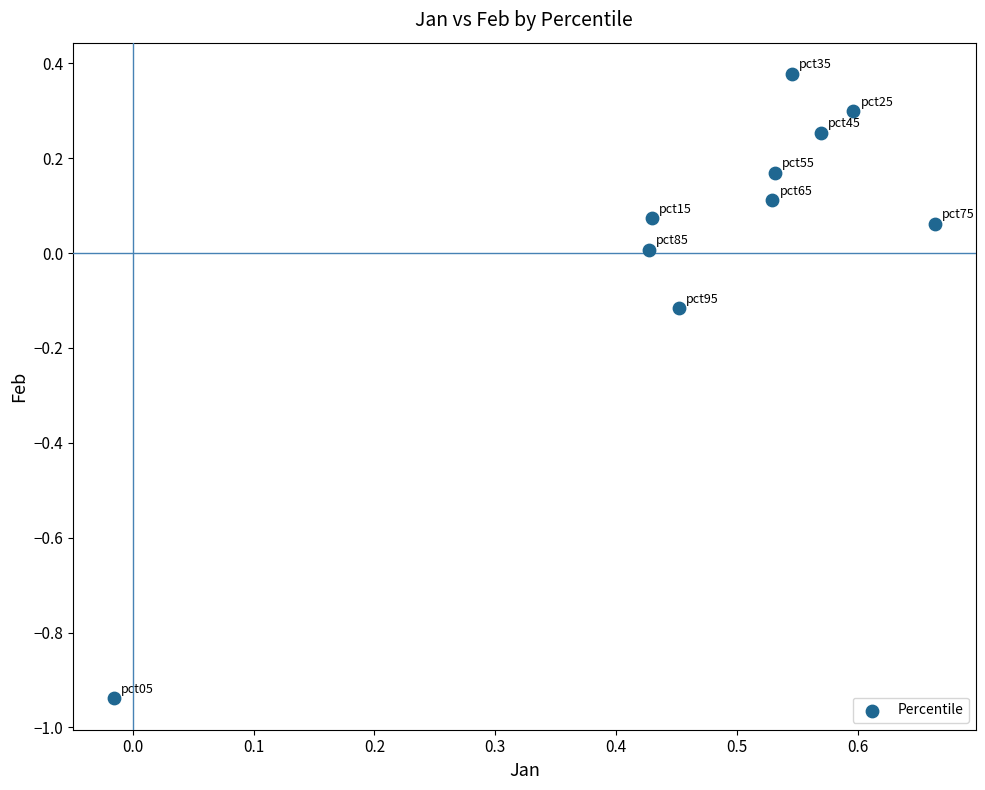

What is the average X value?

0.5